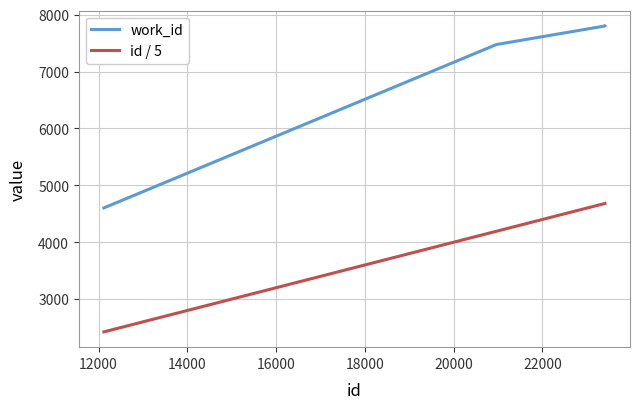

What is the average value of the work_id series?

7031.6